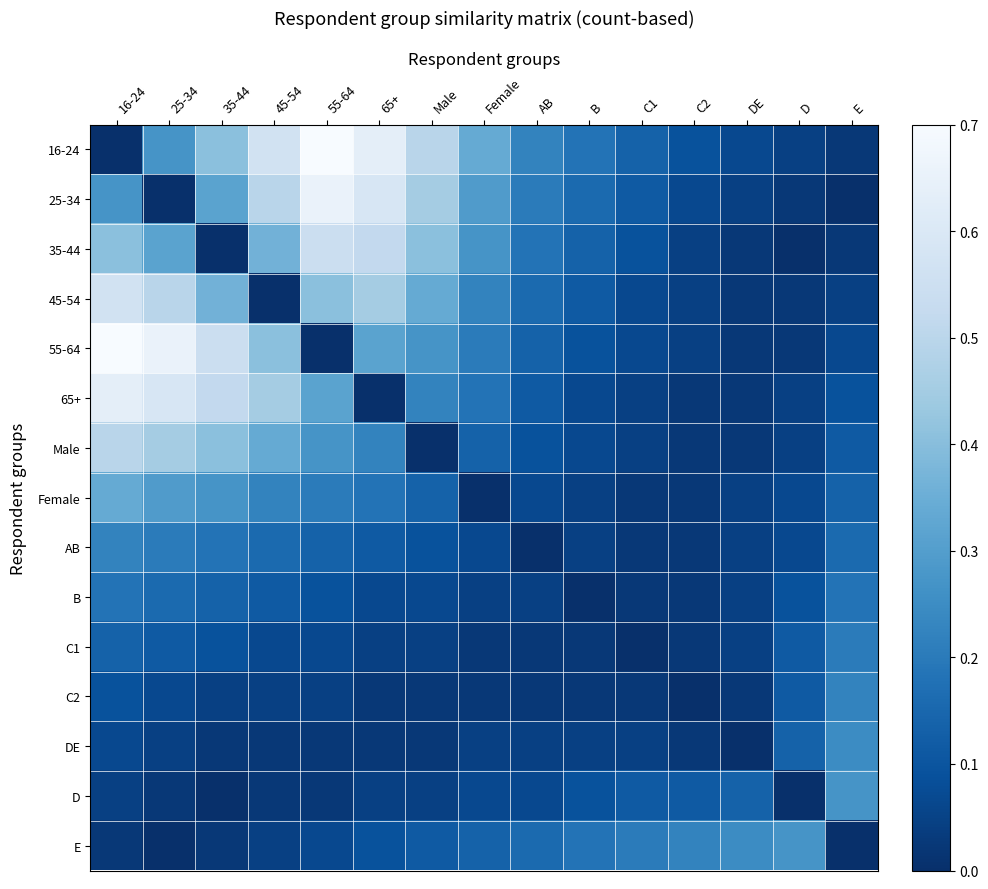

How many distinct data groups are displayed?

15